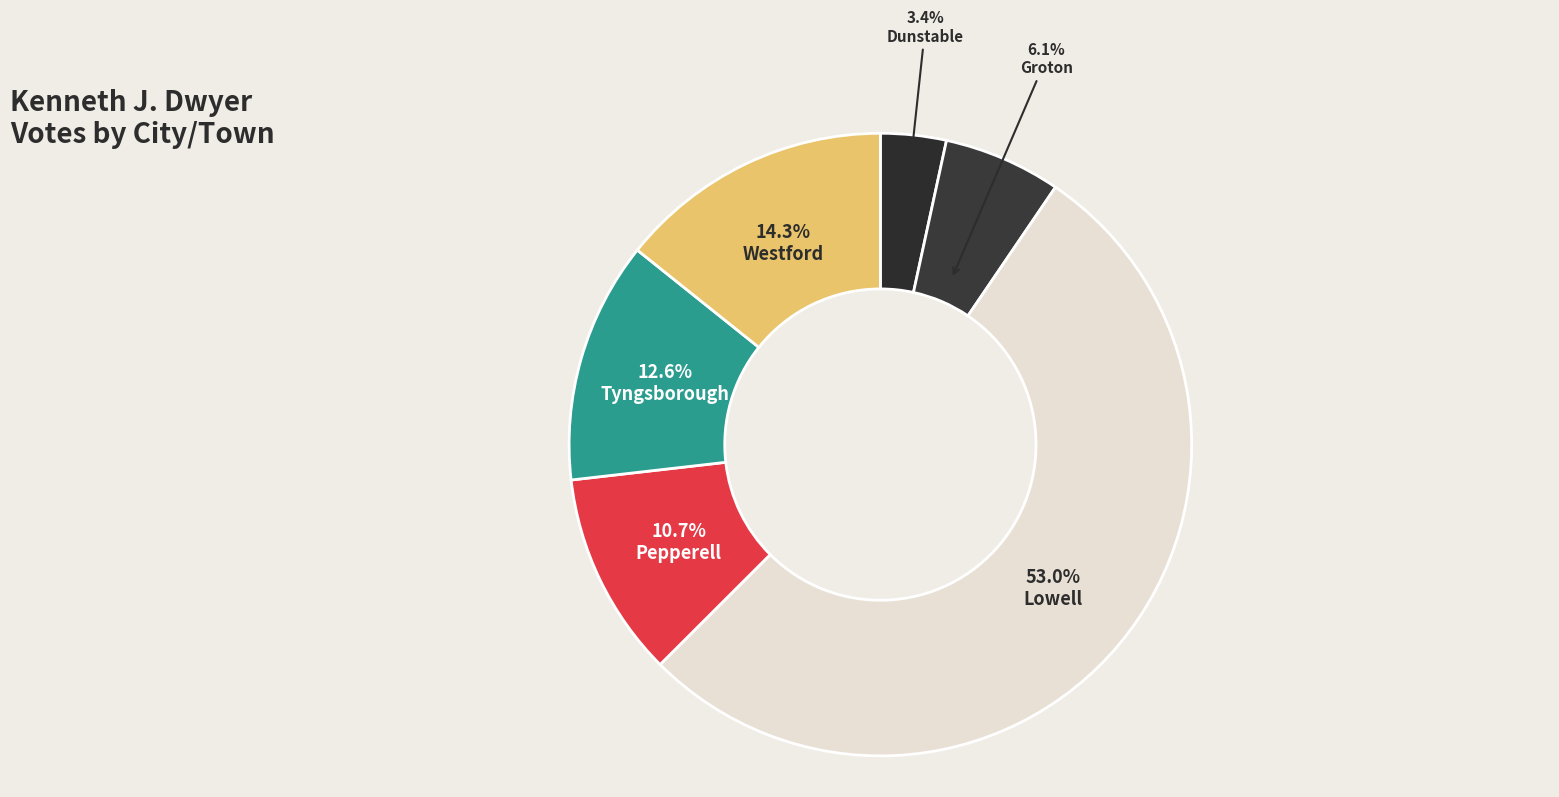

Which category has the smallest portion of the pie?

Dunstable